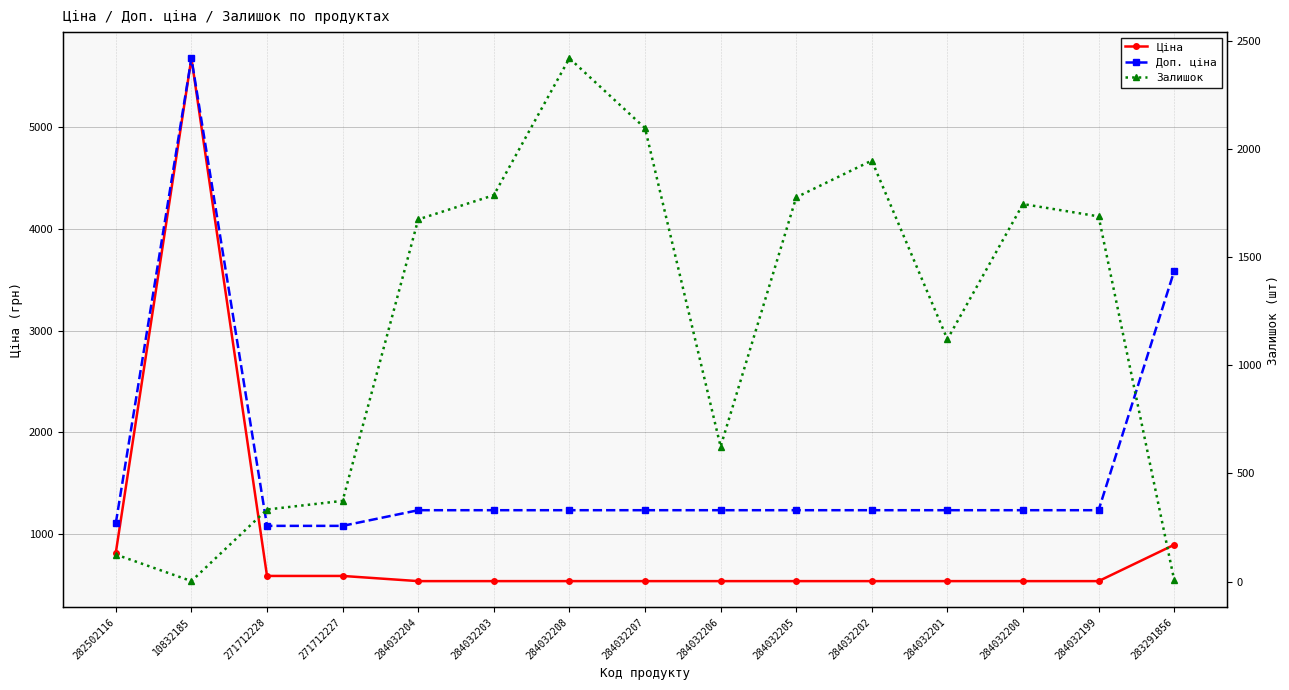

How many data points in Залишок are less than 1674?

7